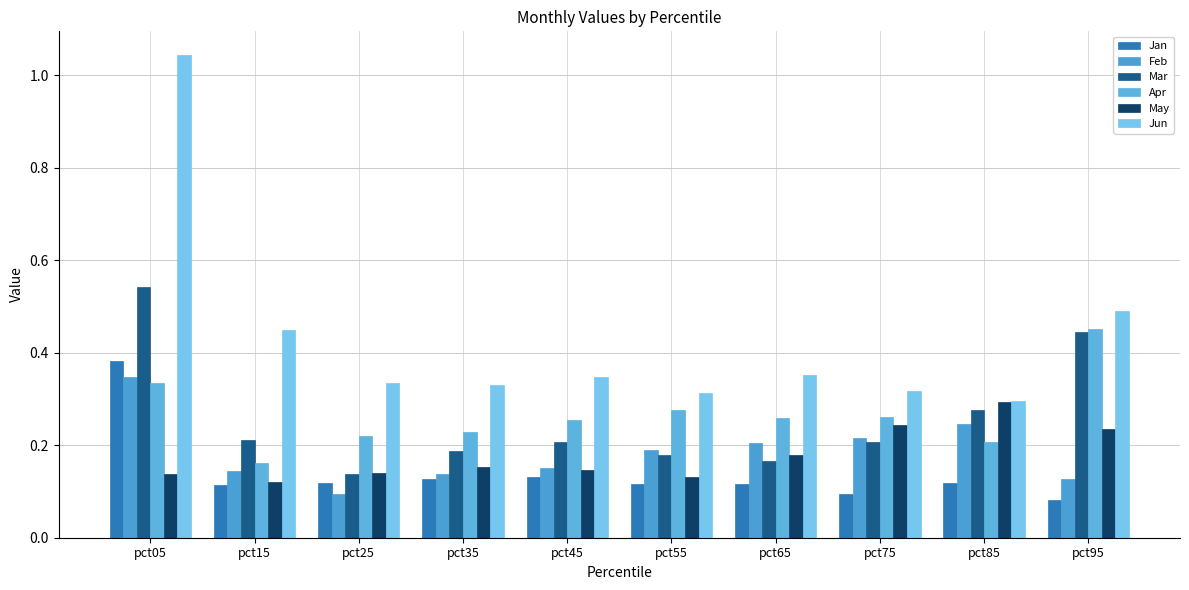

Which category has the highest value in the Feb series?

pct05